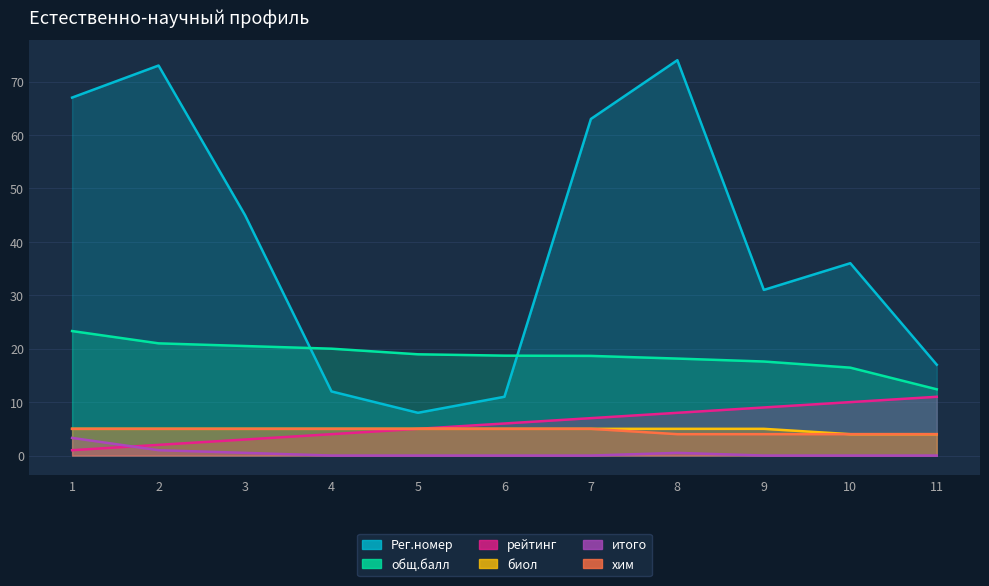

Which series has the largest total across all categories?

Рег.номер